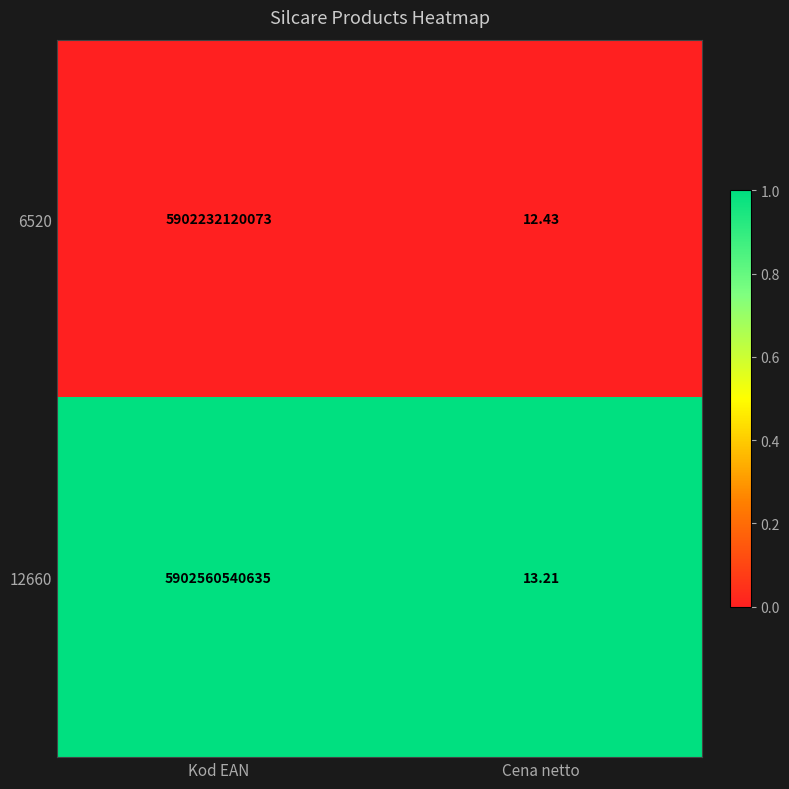

Is the value of 6520 at Kod EAN greater than the value of 12660 at Cena netto?

Yes